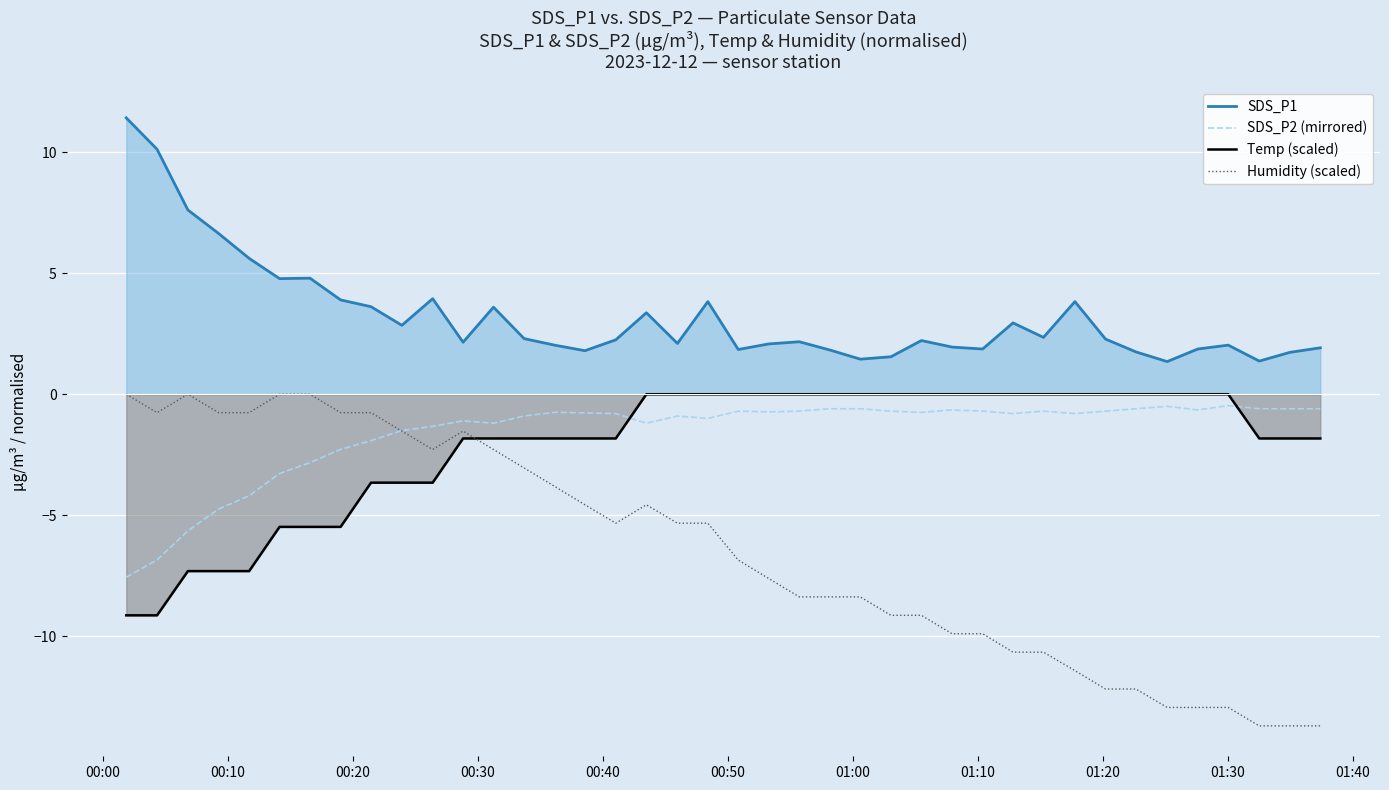

True or false: SDS_P2 (mirrored) and Temp (scaled) cross at least once.

True